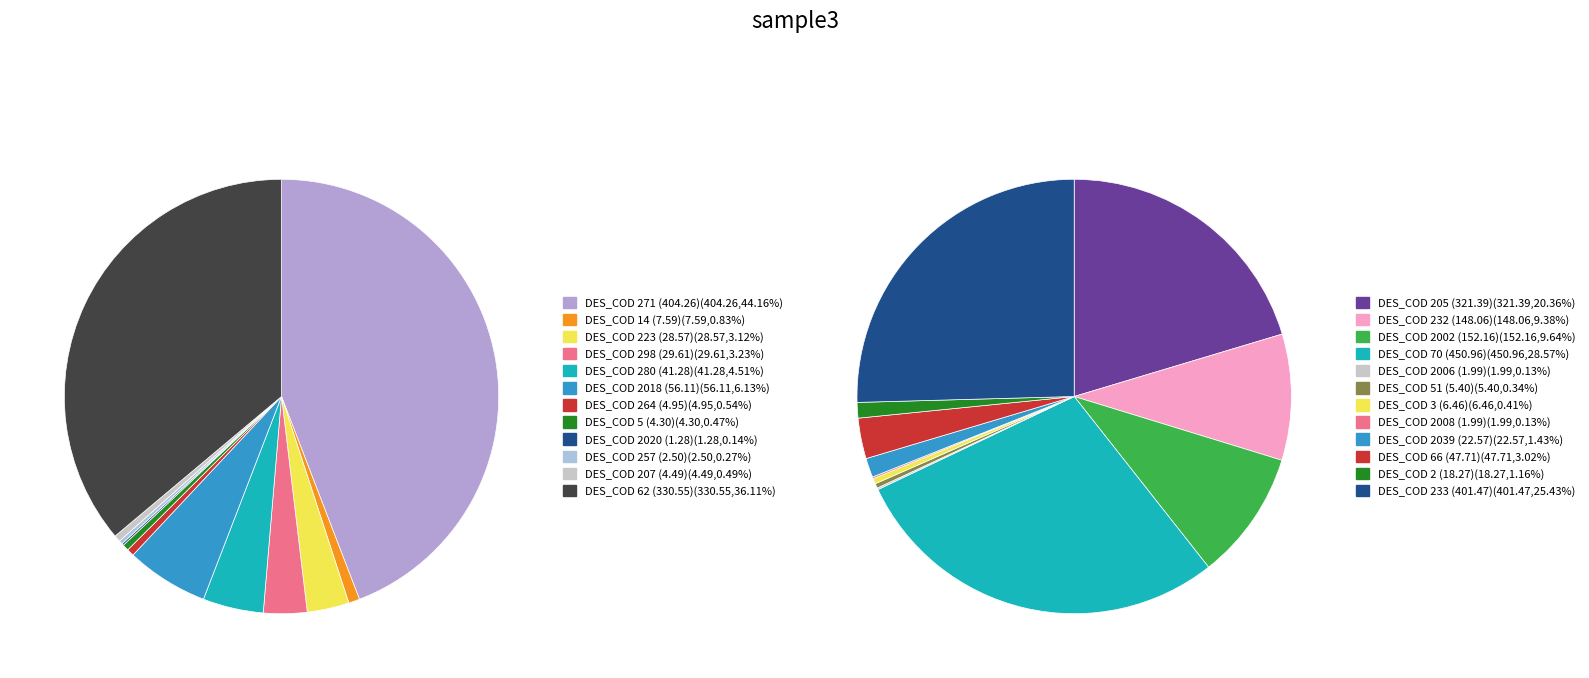

What percentage is the 5 slice, to the nearest percent?

6%